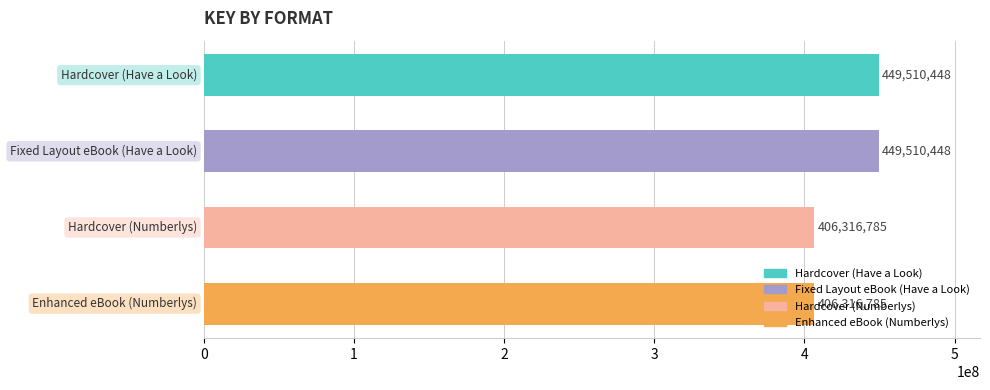

What is the sum of all values?

1711654466